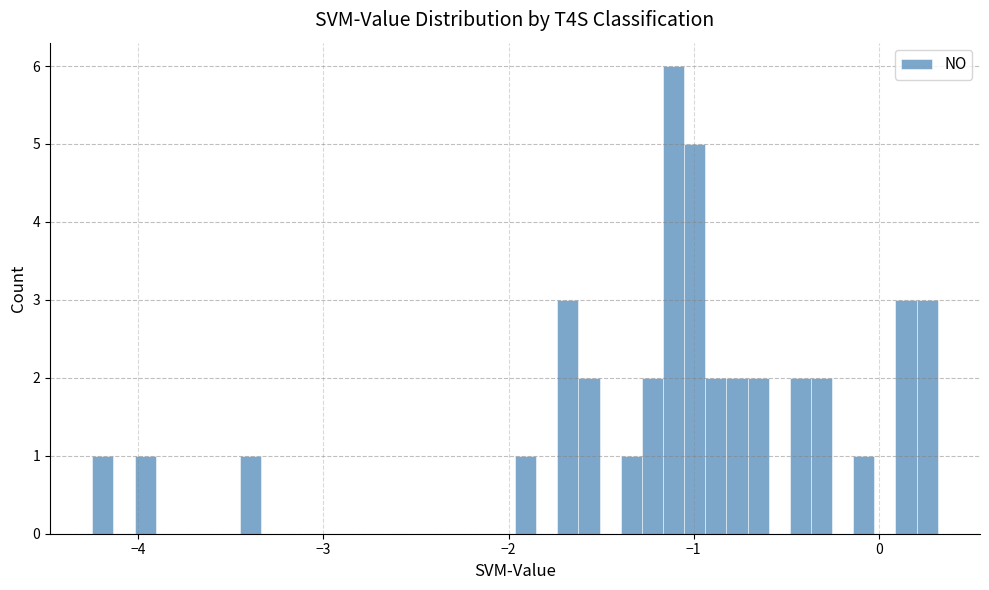

Read against the x-axis, roughly where is the centre of the tallest bar?

-1.1